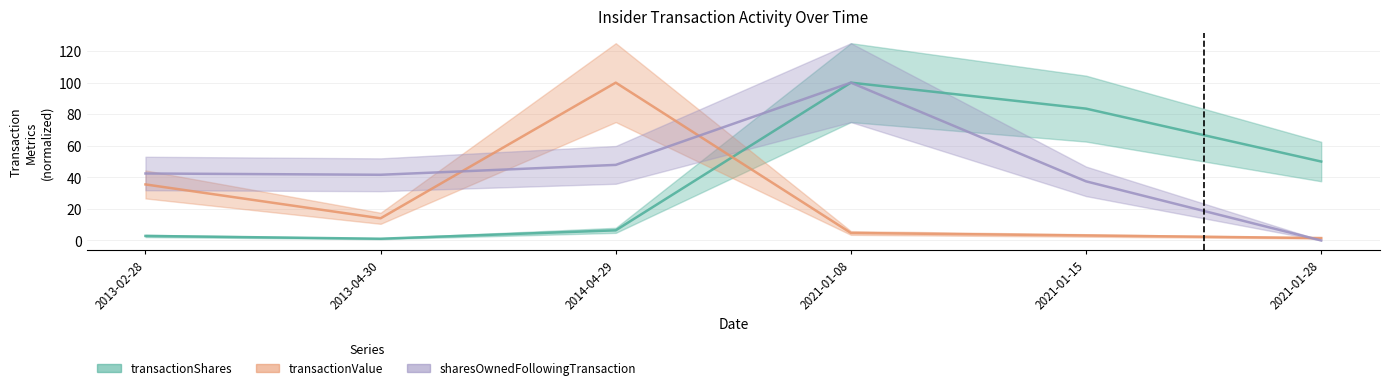

What is the difference between the transactionValue values at 2021-01-08 and 2013-04-30?

9.3